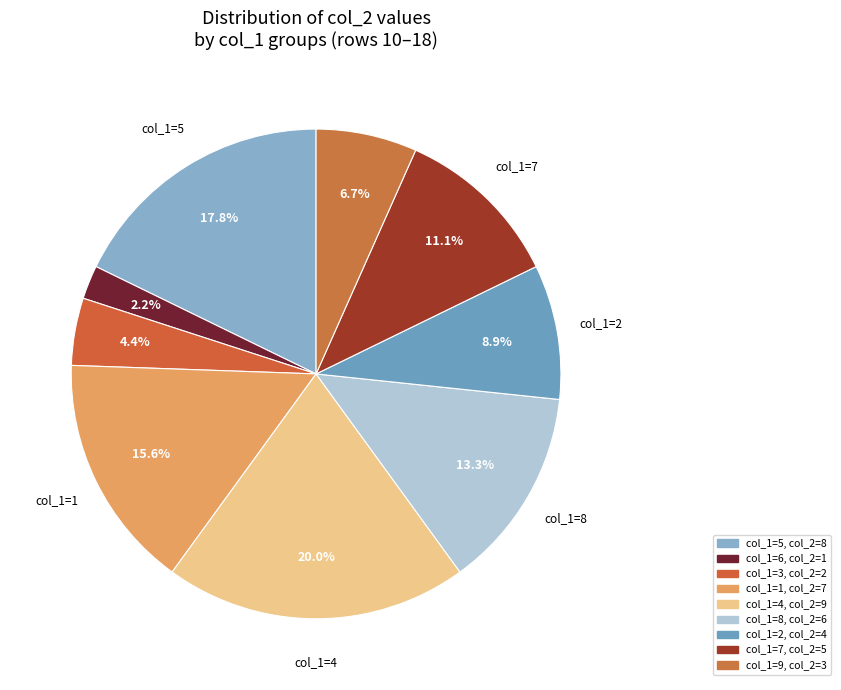

How many slices are in this pie chart?

9